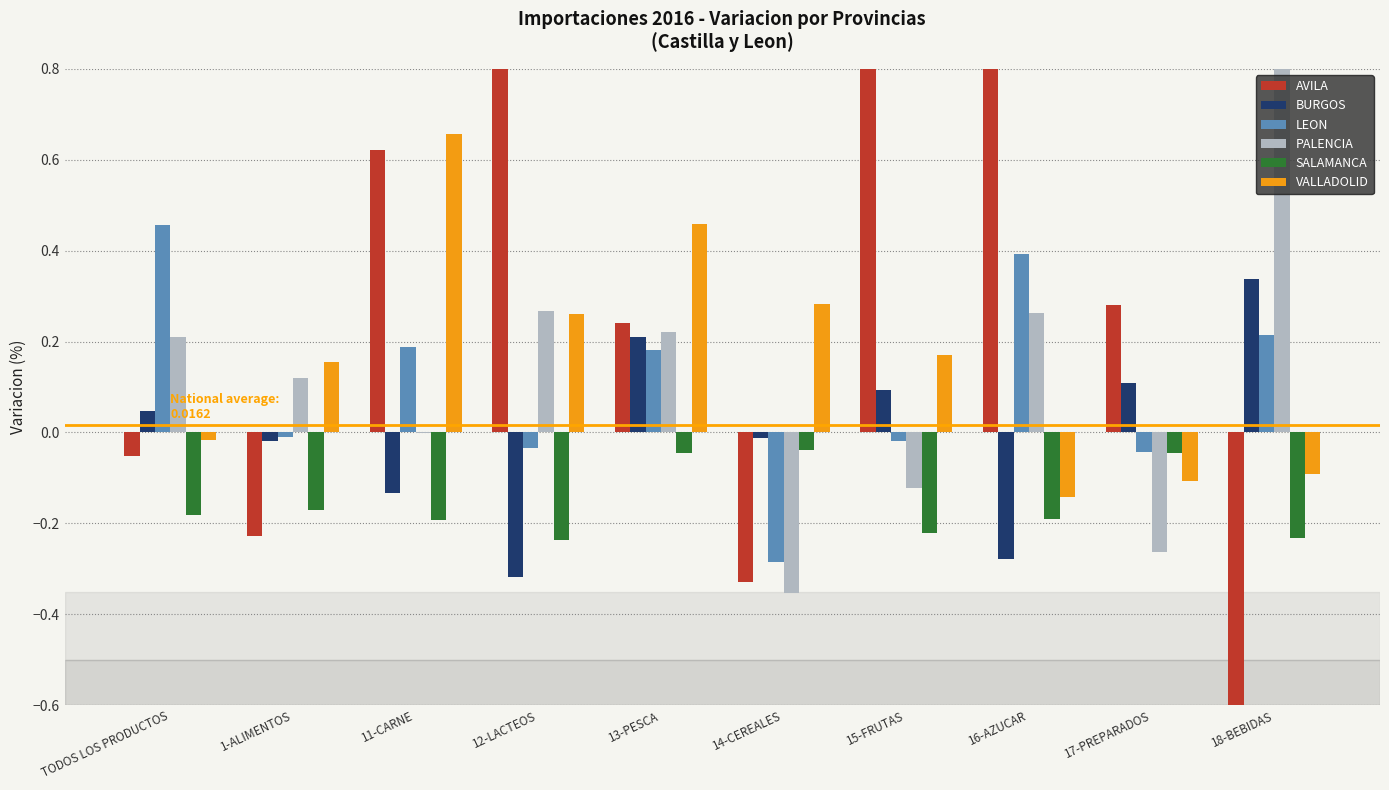

The value of VALLADOLID at 14-CEREALES is 0.3. True or false?

True